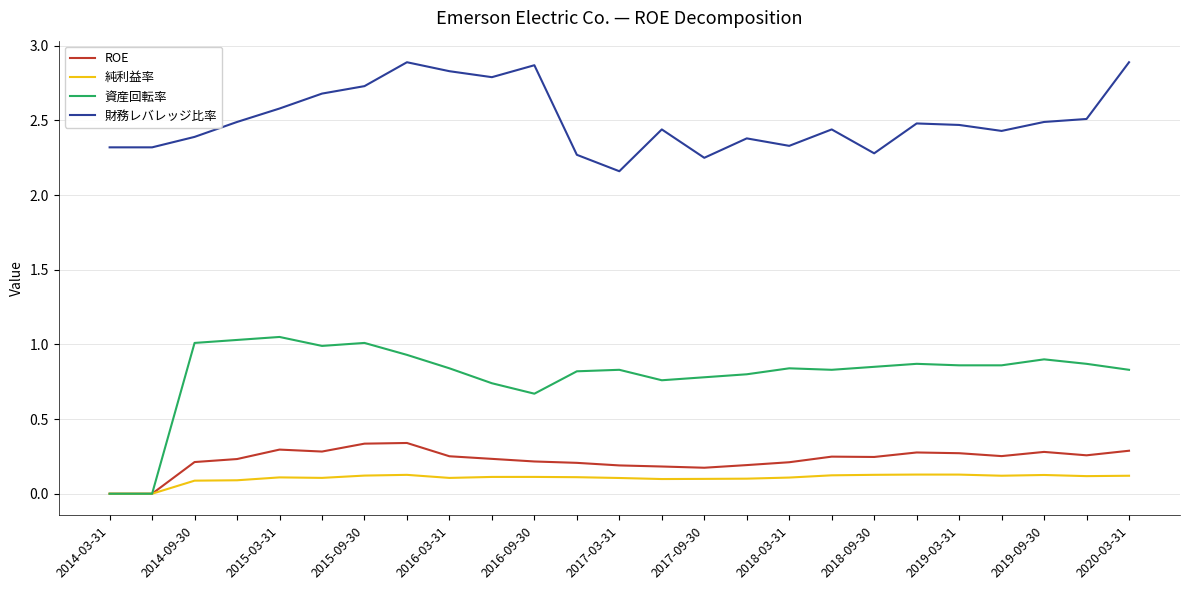

Which series has the largest range (max minus min)?

資産回転率